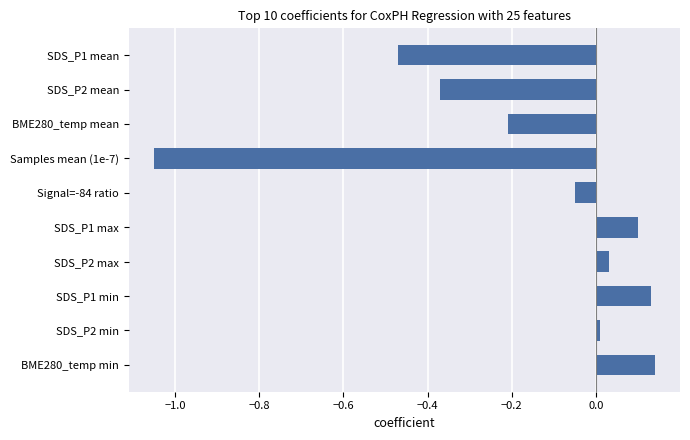

Is it true that the value at BME280_temp min is 0.1?

True